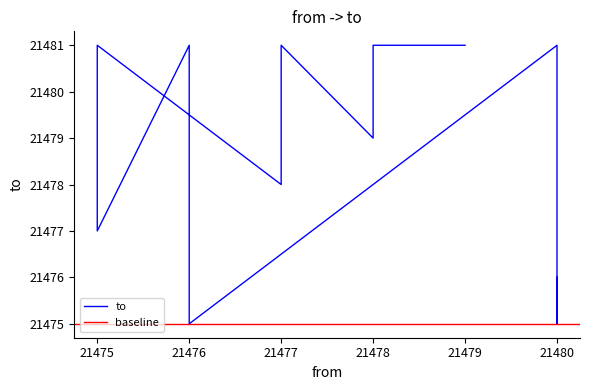

How many data points does each series have?

21